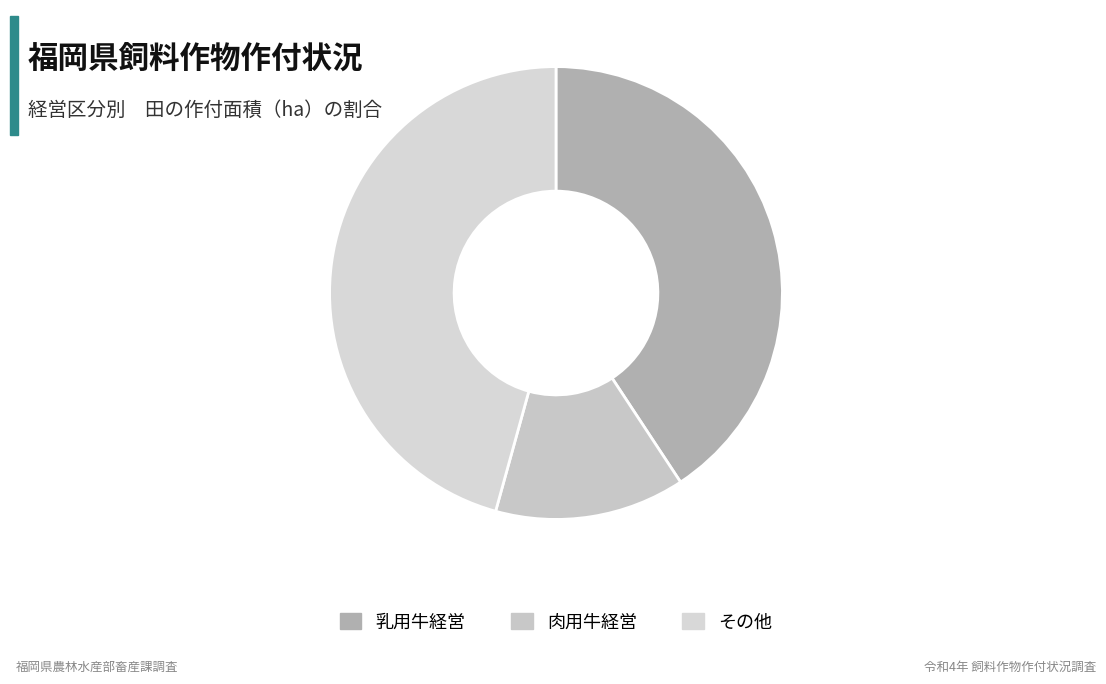

Which slice is the largest?

その他